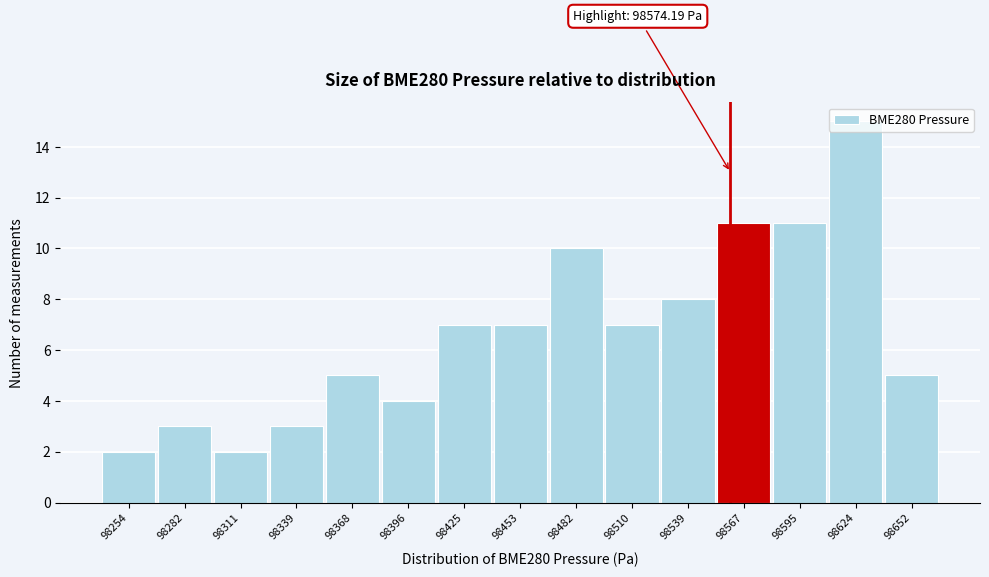

Which category has the highest value across all series?

98624